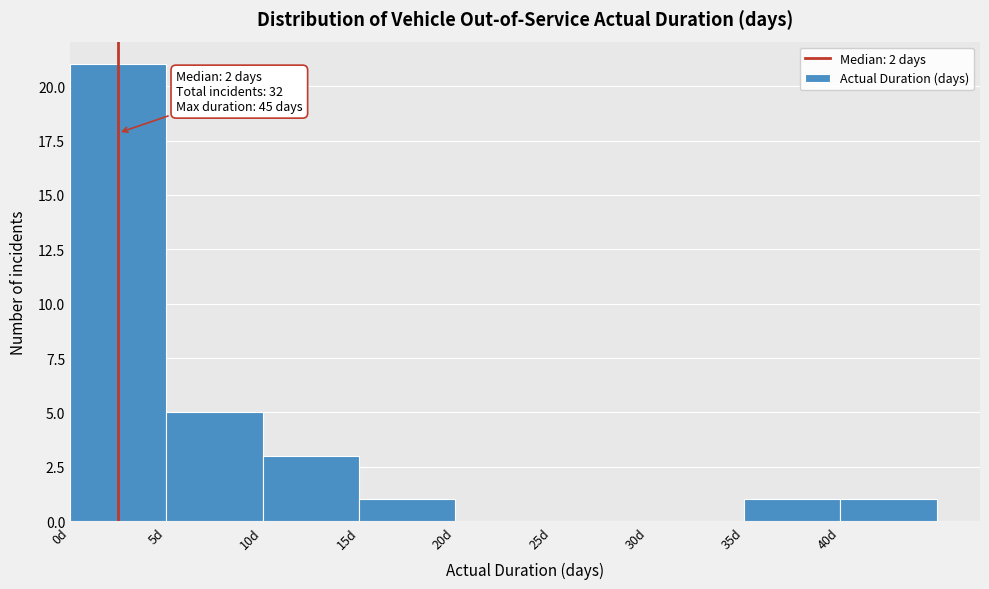

Over which range of the x-axis is the bar tallest?

0 to 5